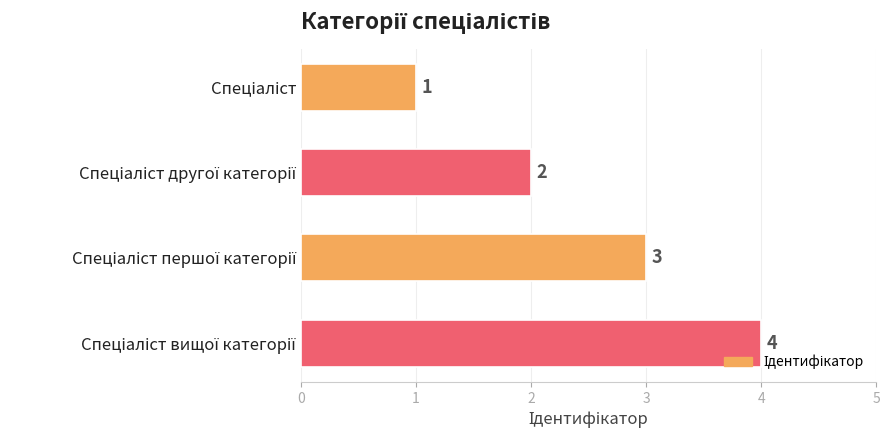

What is the maximum value shown in the chart?

4